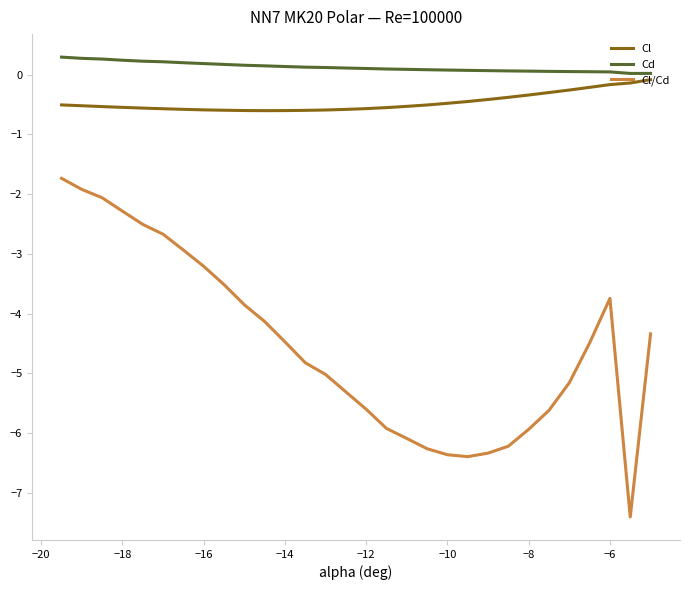

What is the lowest value of the Cl/Cd series?

-7.4